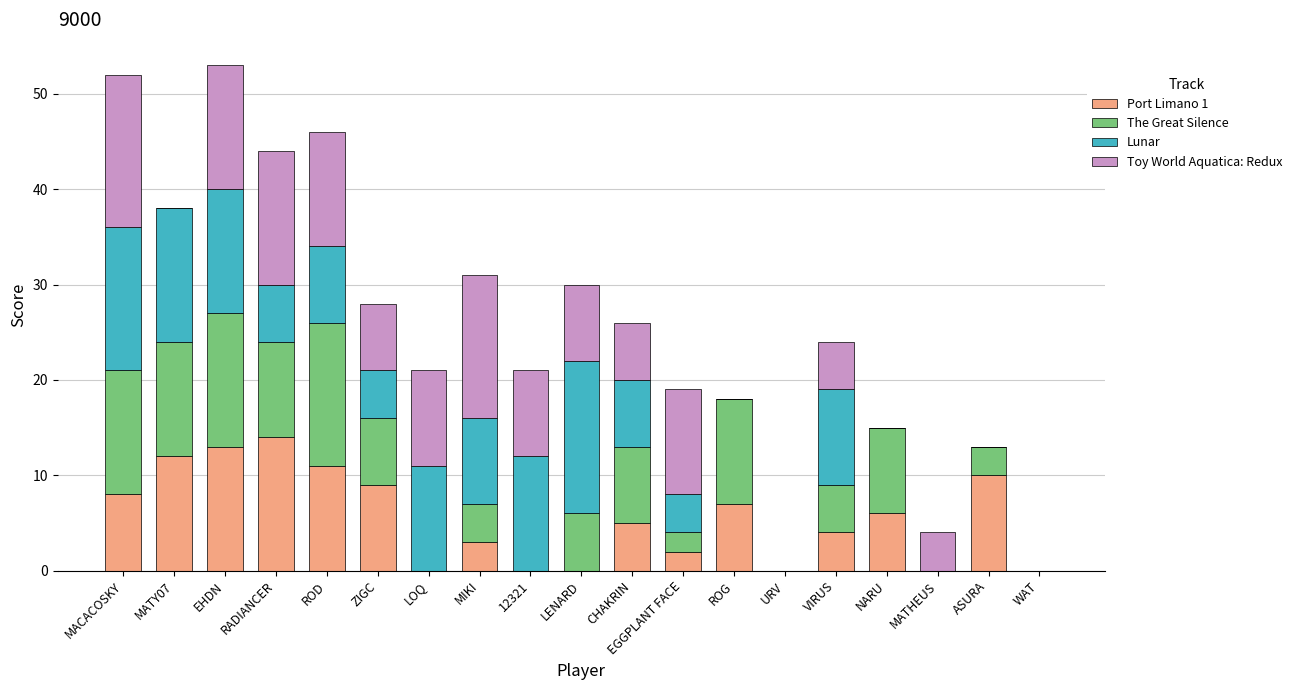

True or false: Port Limano 1 has a value of 10 at ASURA.

True